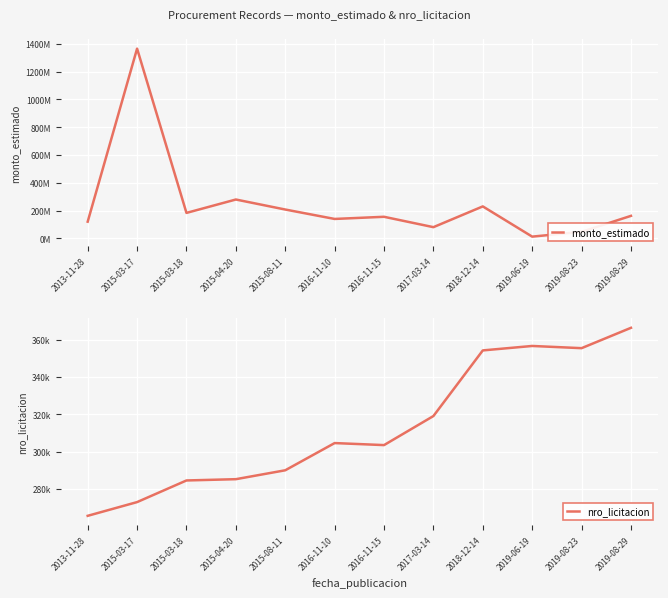

Rank the series by their average value, from highest to lowest.

monto_estimado, nro_licitacion